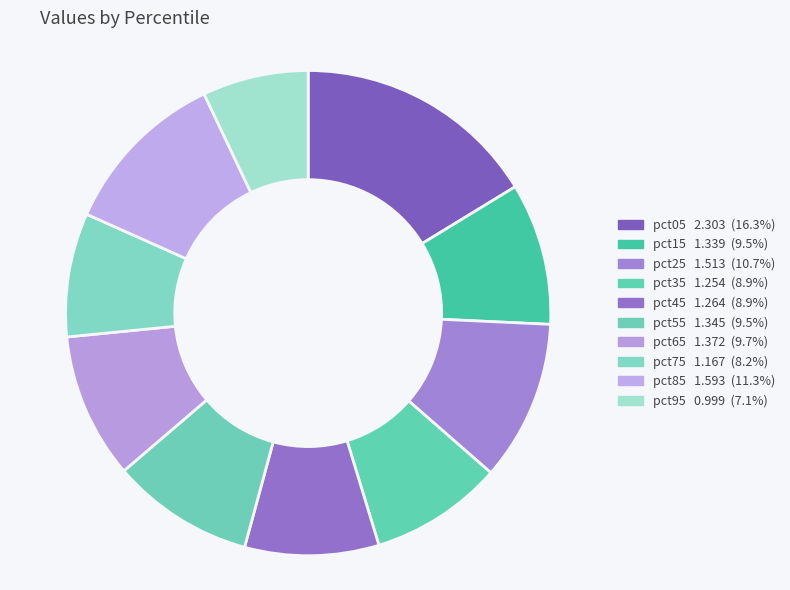

To the nearest percent, what is the average slice percentage?

10%